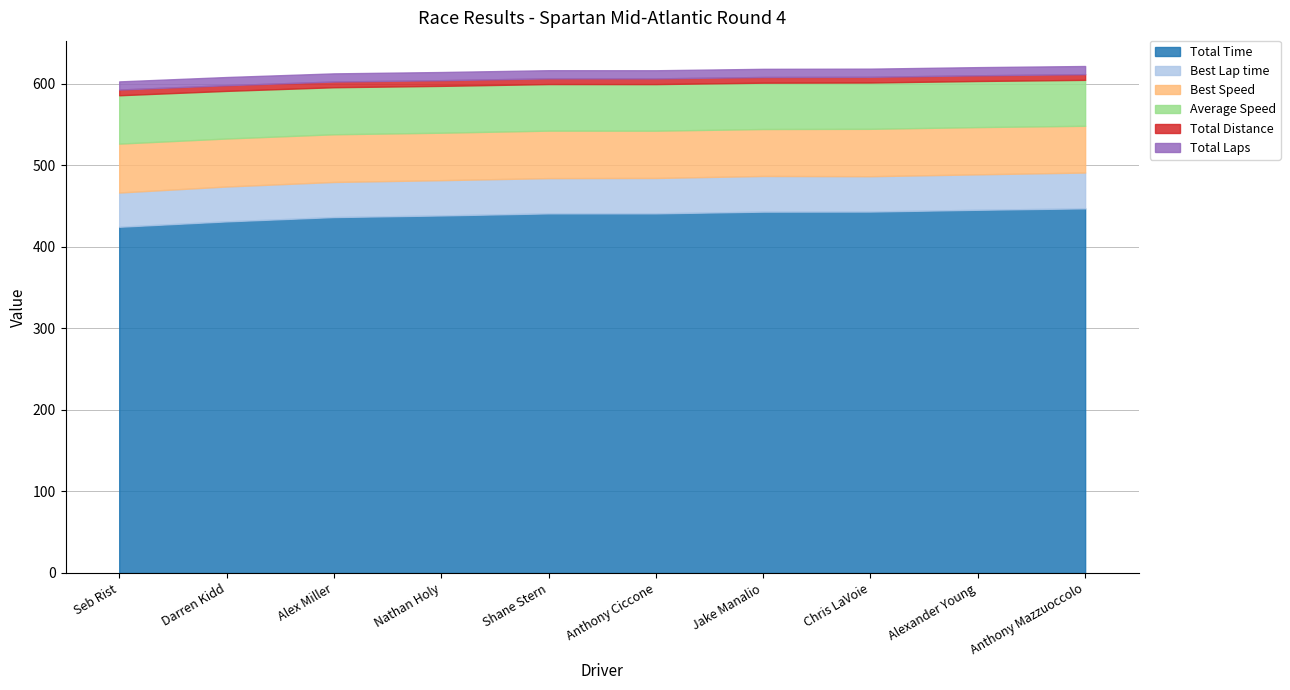

Is the value of Best Lap time at Nathan Holy greater than the value of Total Distance at Darren Kidd?

Yes